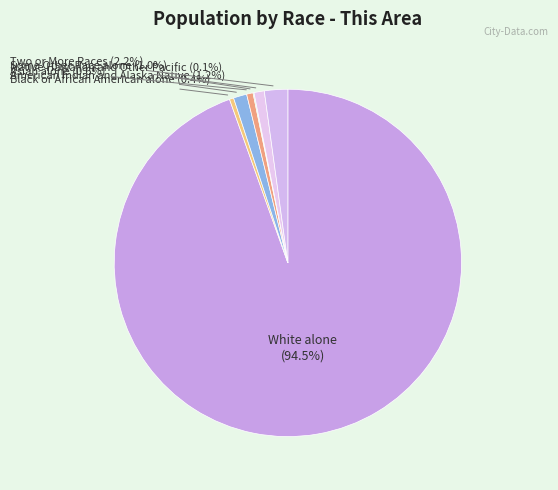

Combined, do American Indian and Alaska Native and White alone account for over 50%?

Yes